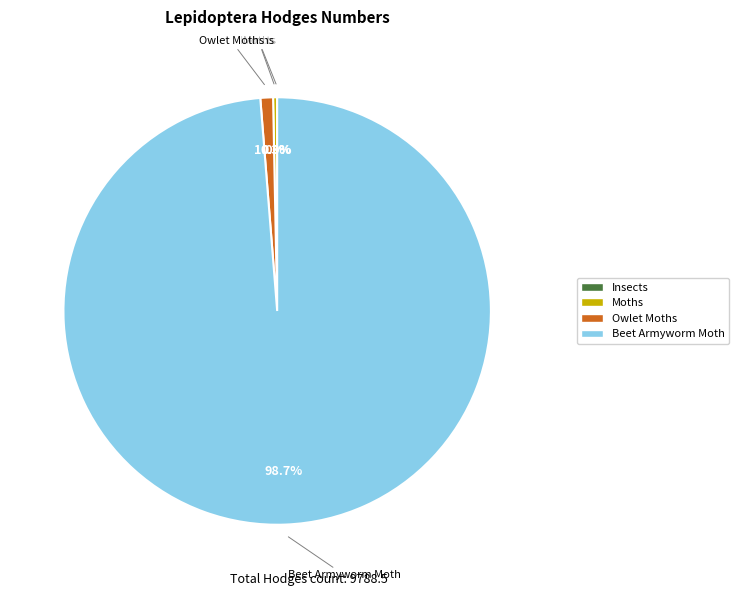

Which slice is the largest?

Beet Armyworm Moth